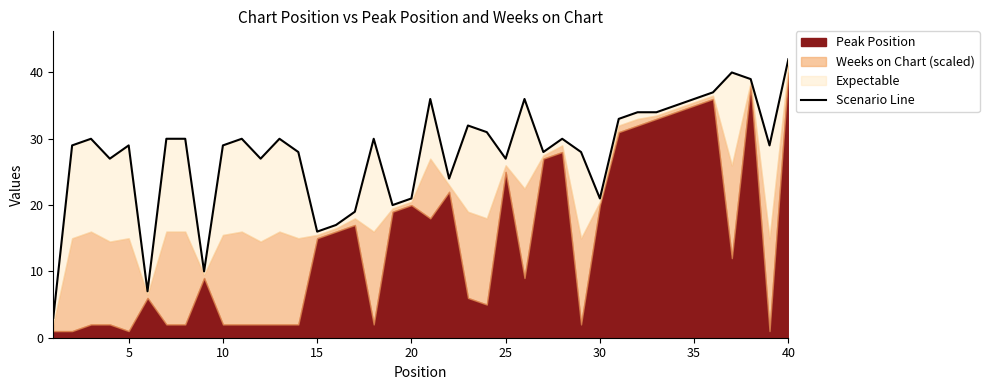

What is the value of the 25th point from the left?

27